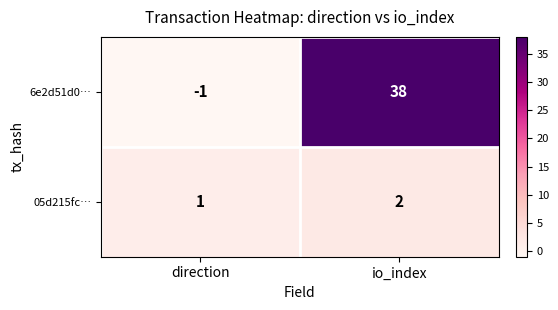

Is the value of 6e2d51d0… at direction greater than the value of 05d215fc… at direction?

No